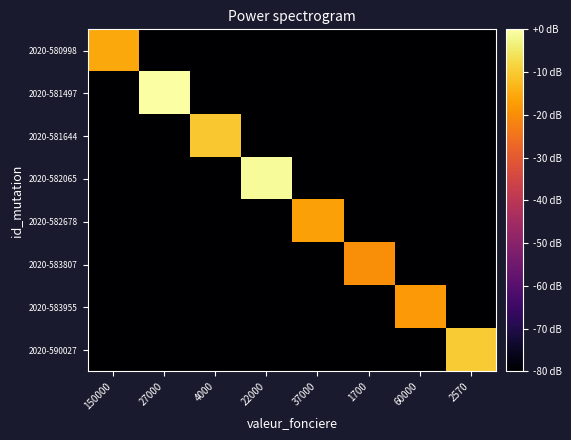

What is the total value across all series at 2570?

-569.9